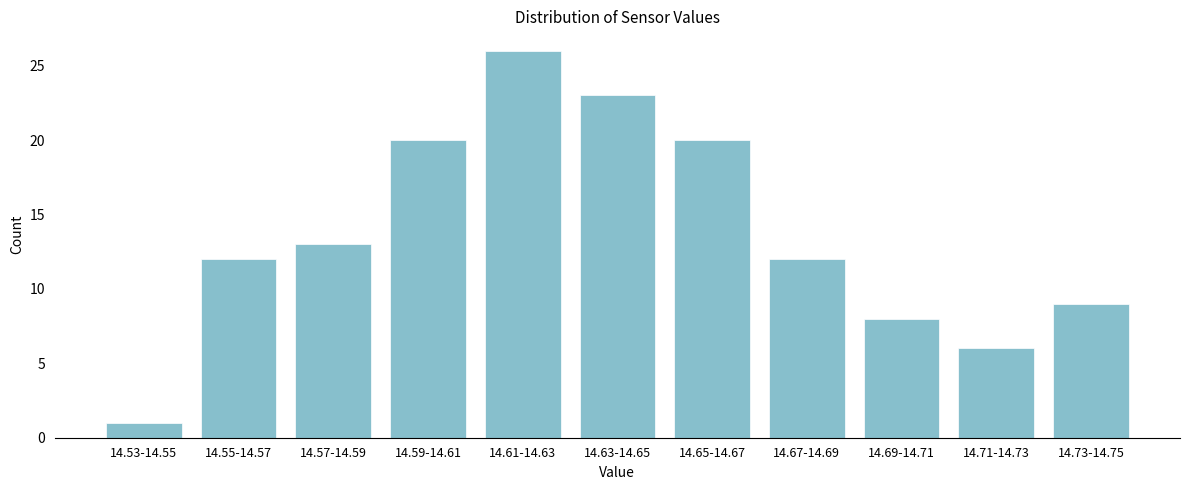

Reading right to left, list all the values displayed in this chart.

9	6	8	12	20	23	26	20	13	12	1